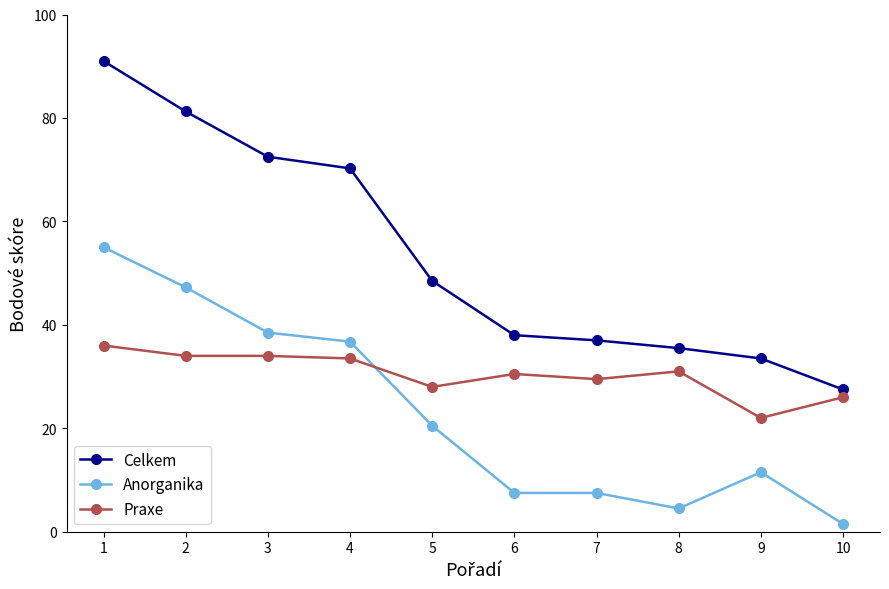

Does the chart have visible grid lines?

No